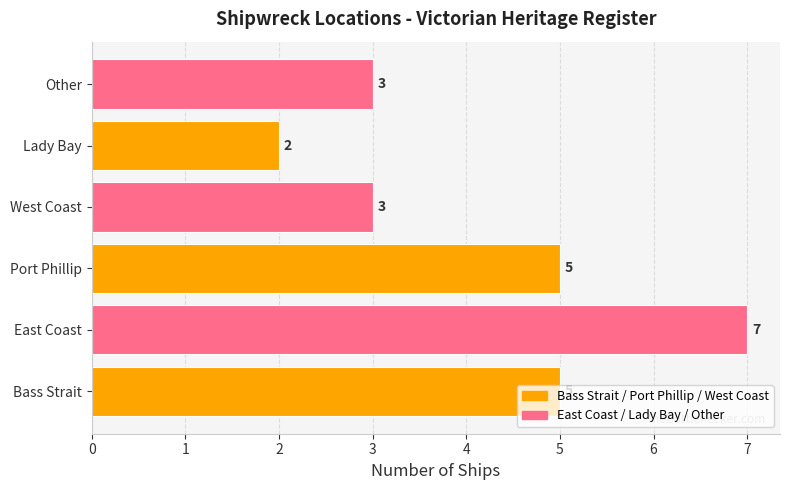

Read the value at East Coast.

7